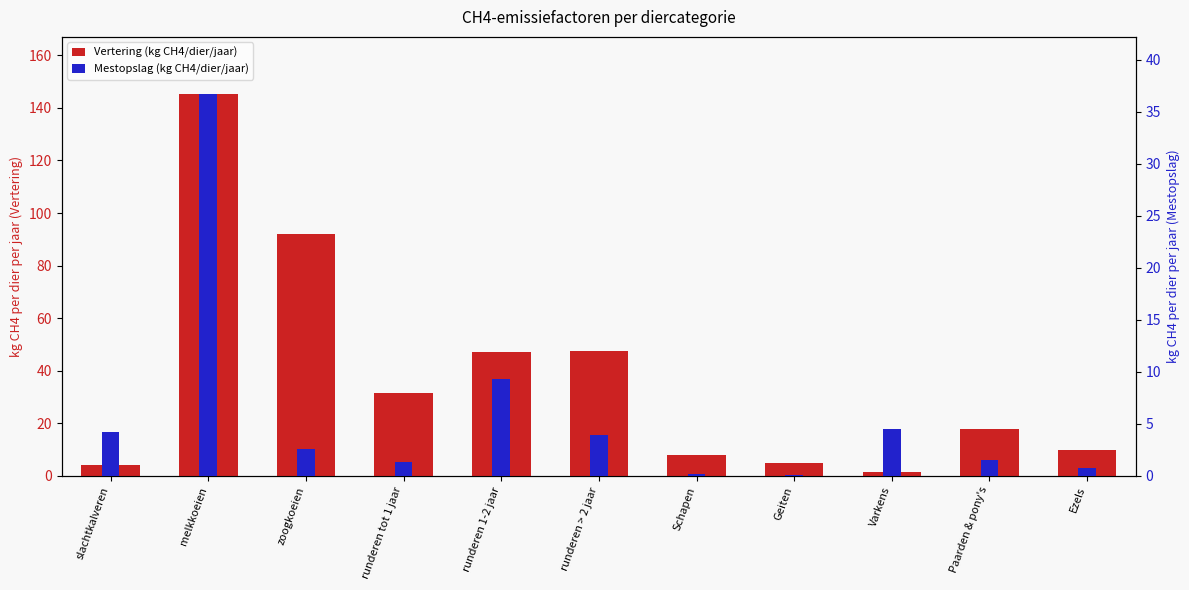

How many bars are there in each group?

2